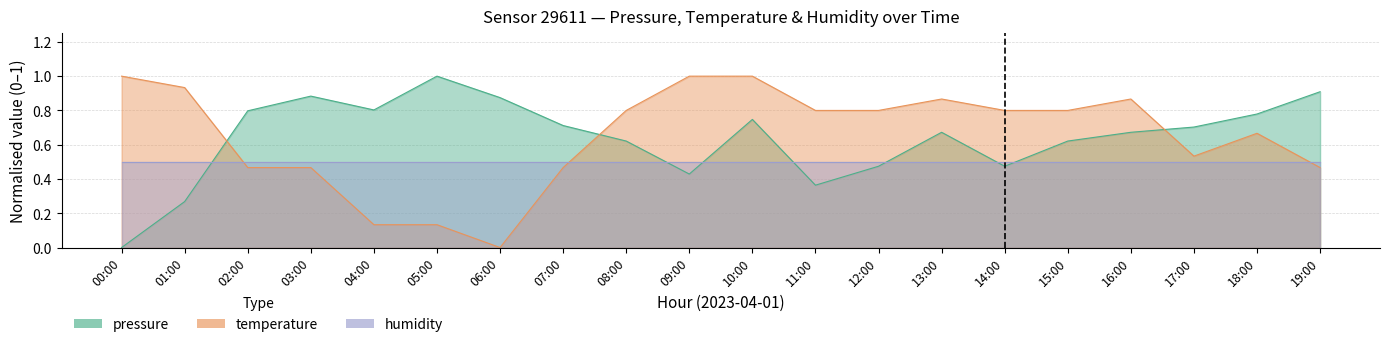

What position from the right is 17:00?

3